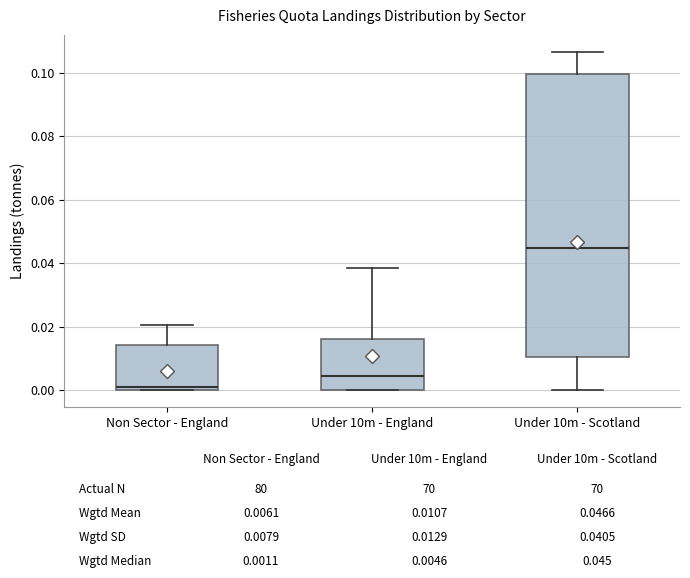

Which box has the highest median line?

Under 10m - Scotland